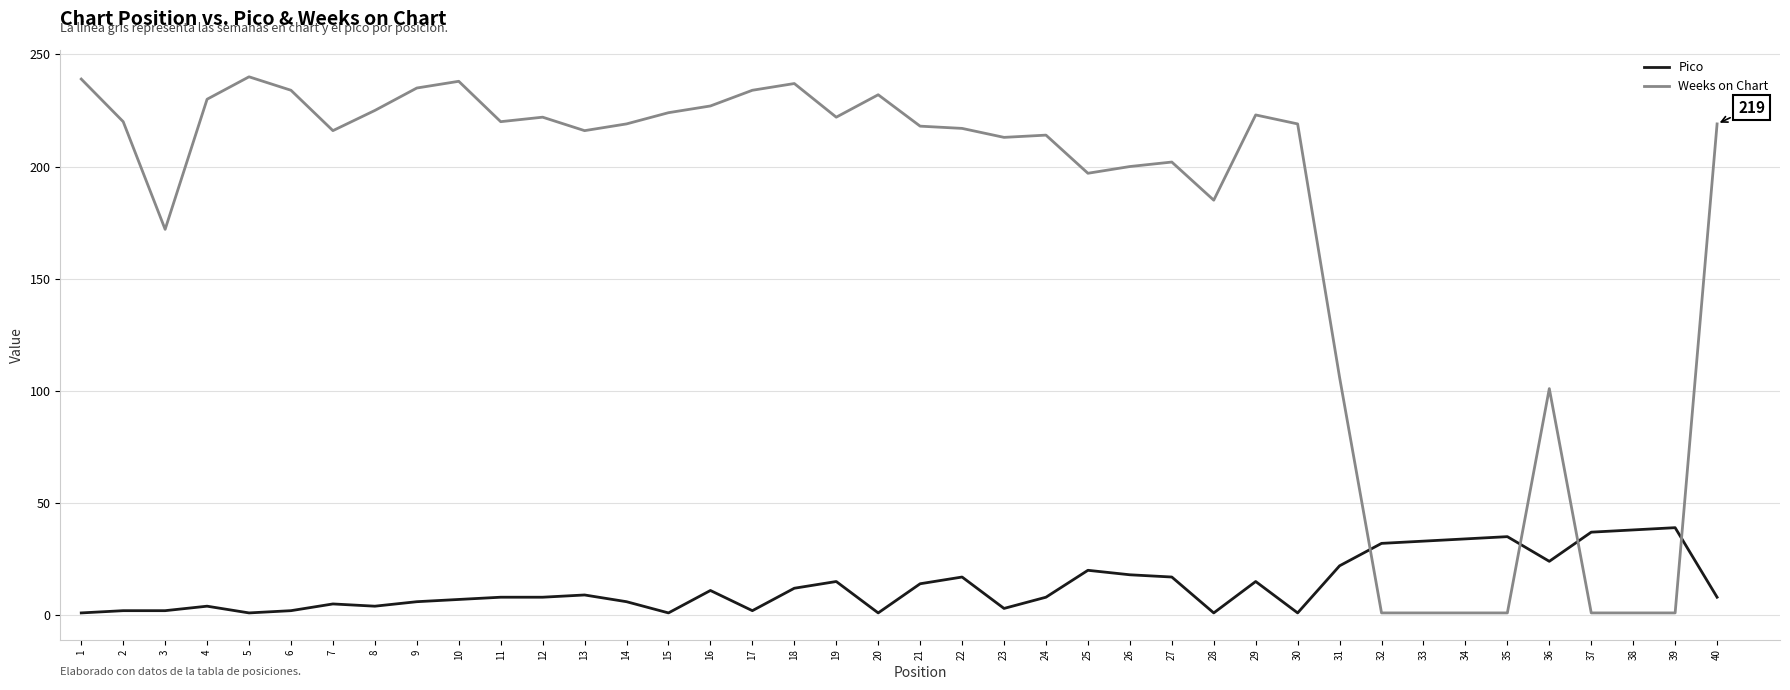

True or false: Pico has a value of 18 at 26.

True